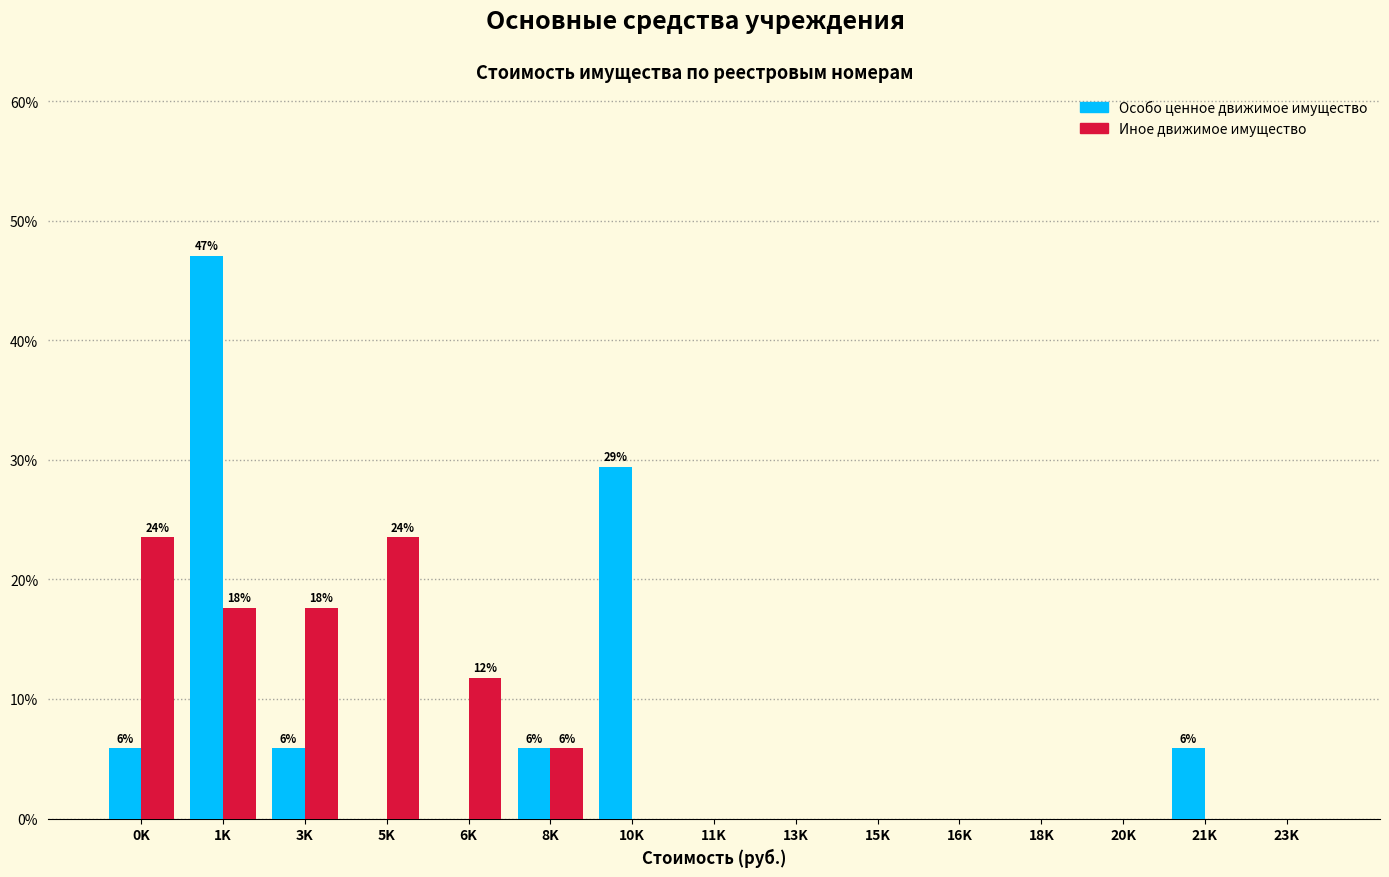

Does the chart contain stacked bars?

No